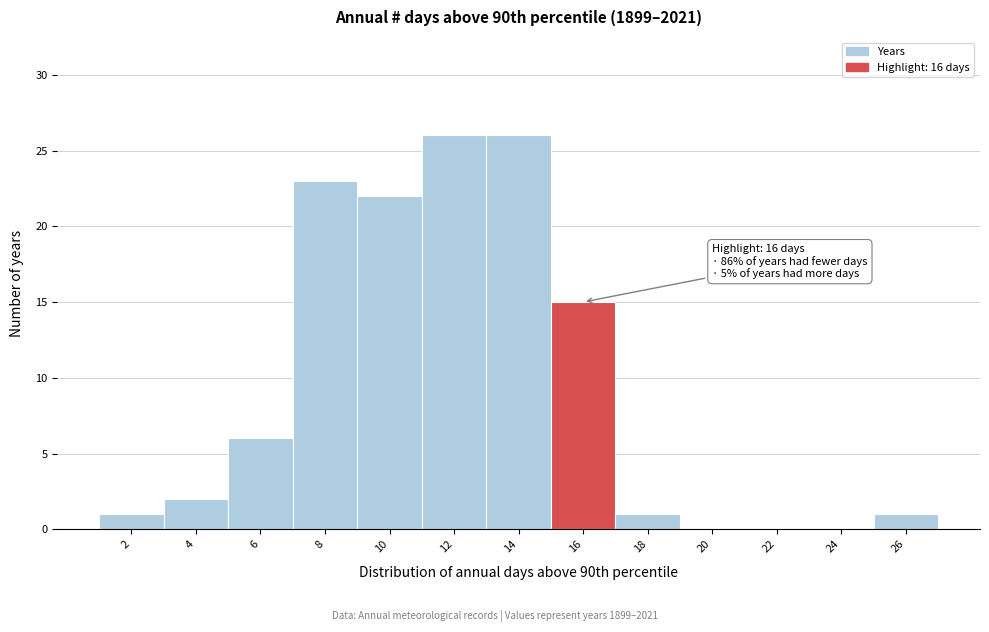

Reading right to left, list all the values displayed in this chart.

26=1	24=0	22=0	20=0	18=1	16=15	14=26	12=26	10=22	8=23	6=6	4=2	2=1